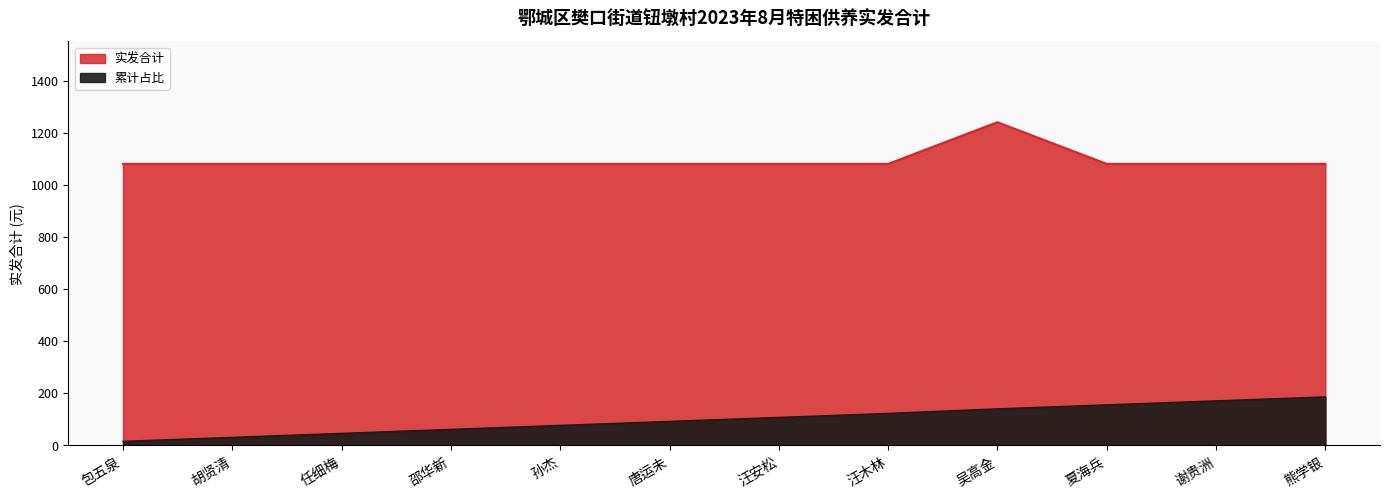

What is the greatest value displayed?

1240